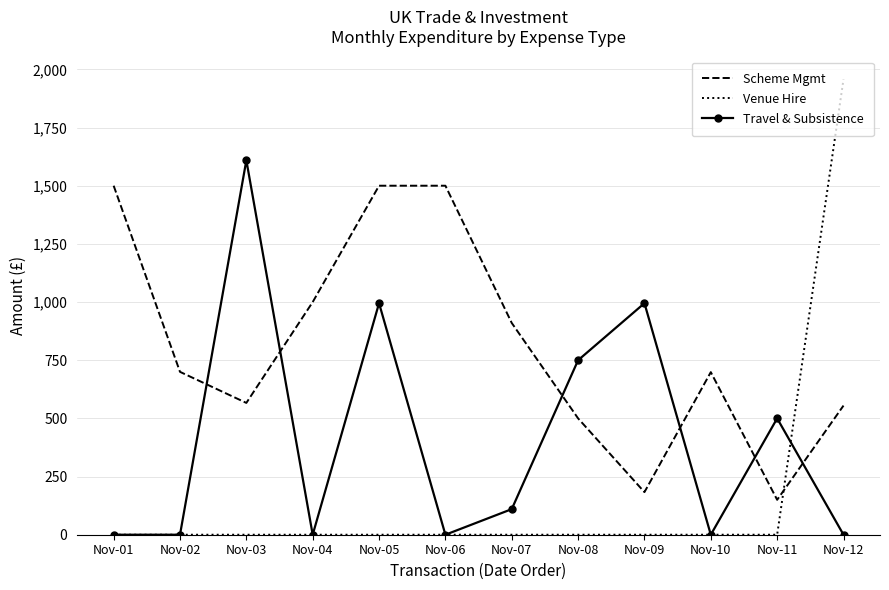

Rank the series by their average value, from lowest to highest.

Venue Hire, Travel & Subsistence, Scheme Mgmt